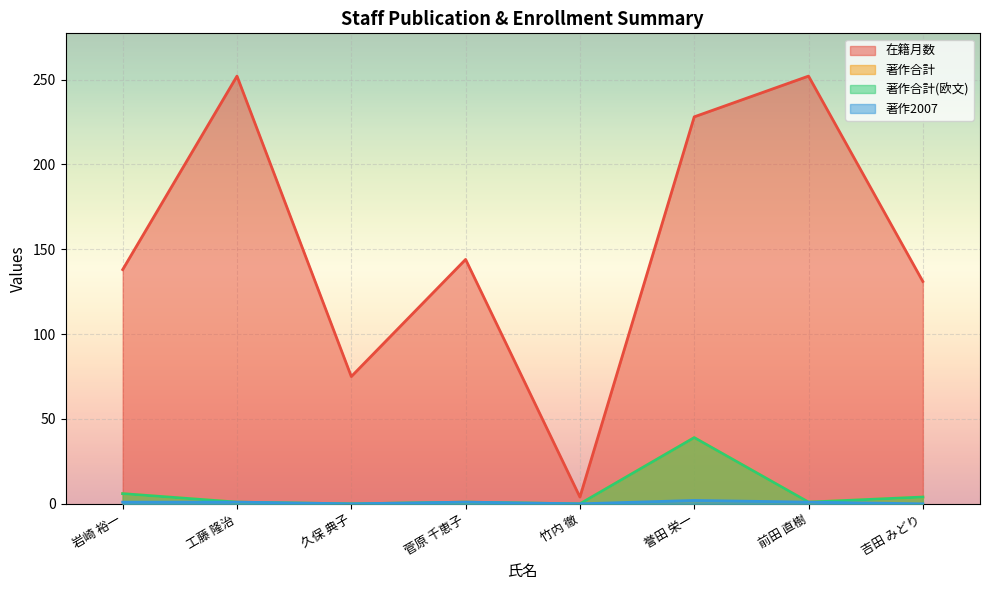

At which category does 在籍月数 reach its first local valley?

久保 典子